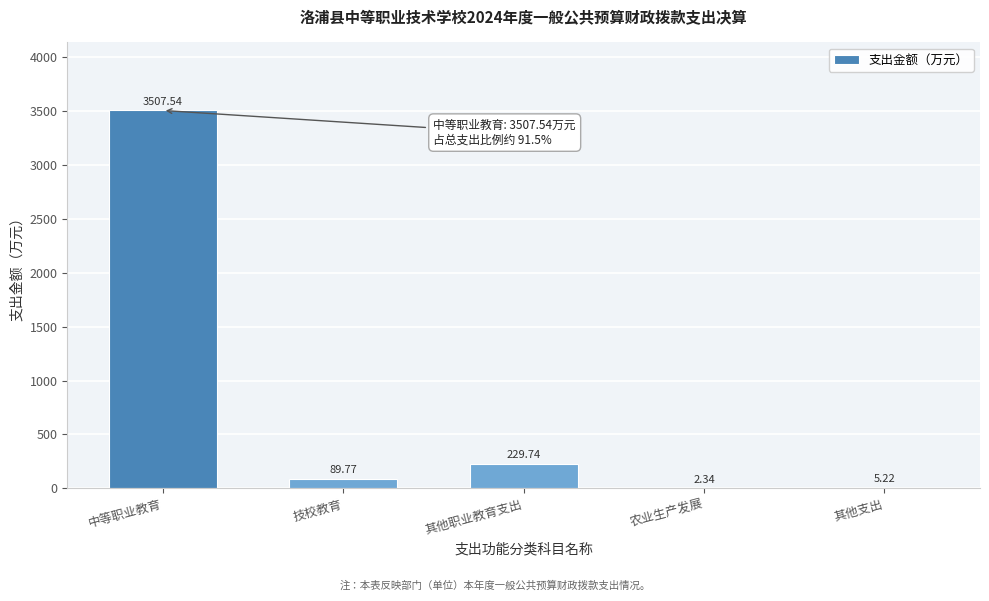

What is the change in value from 农业生产发展 to 其他支出?

+2.9